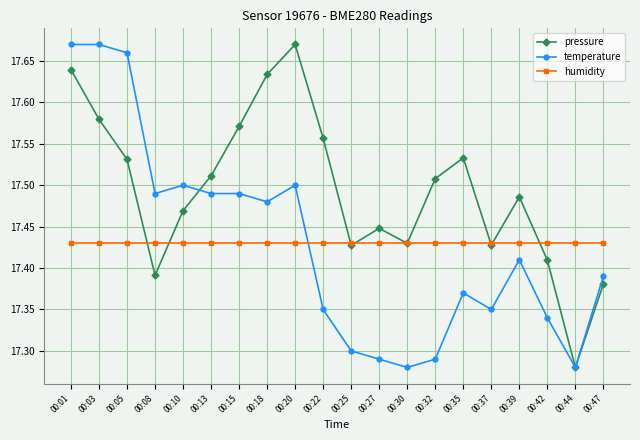

At which category is the sum across all series the highest?

00:01